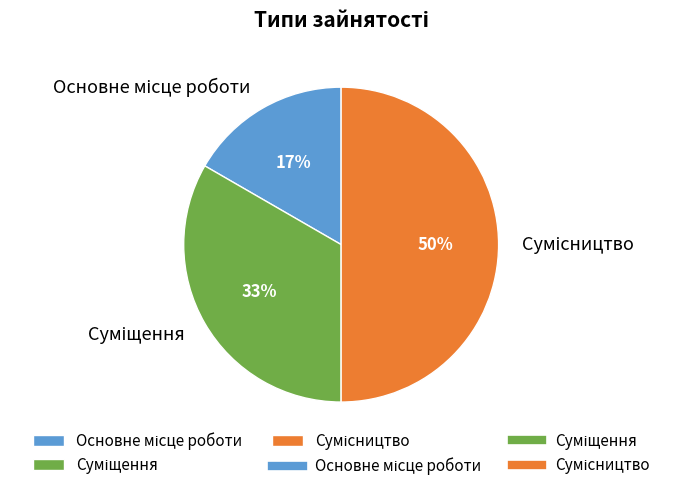

To the nearest percent, what is the average slice percentage?

33%